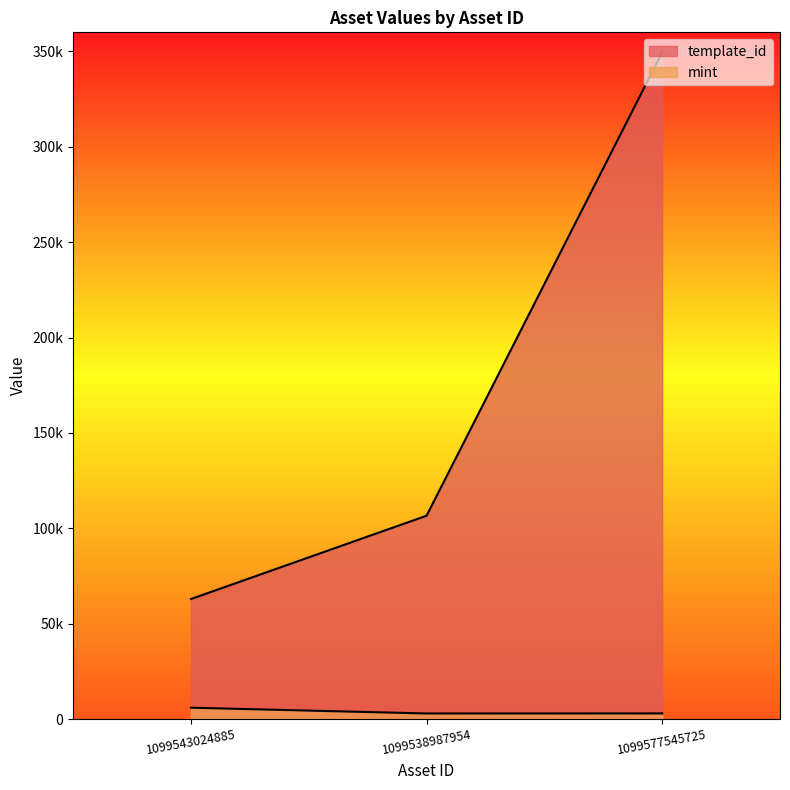

Which has a higher value, 1099577545725 or 1099538987954?

1099577545725